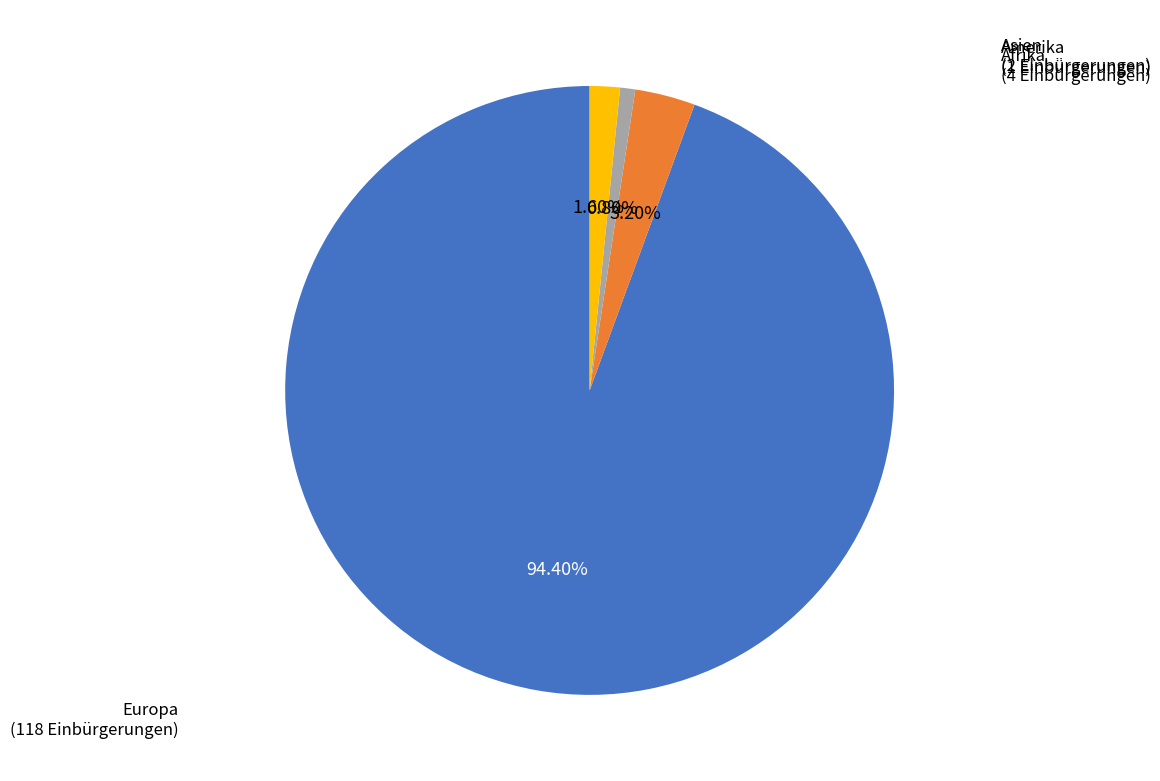

Does any single category account for the majority?

Yes